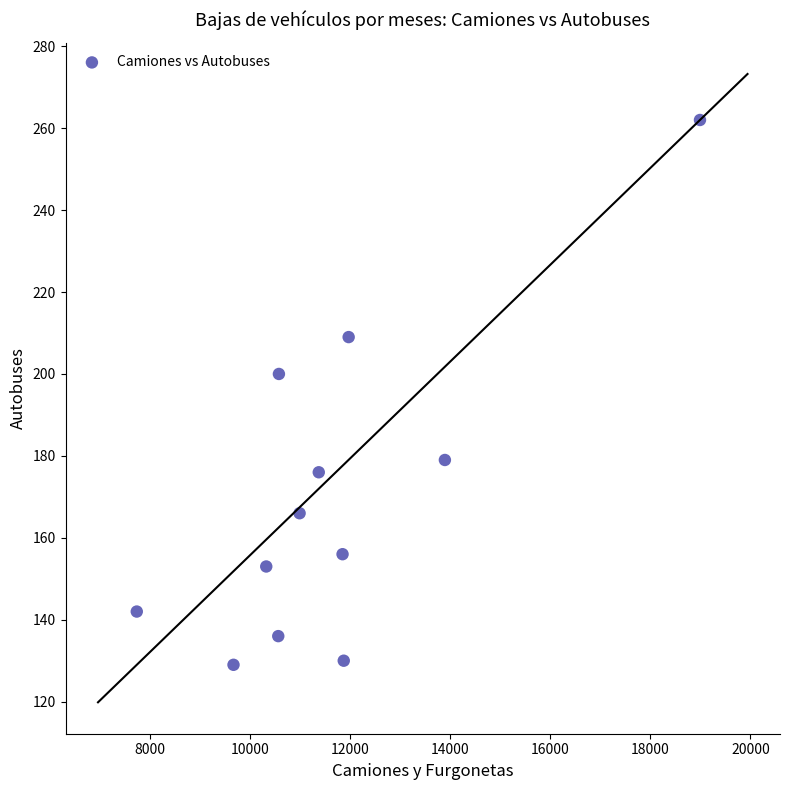

What Y value in the scatter plot is closest to 195?

200